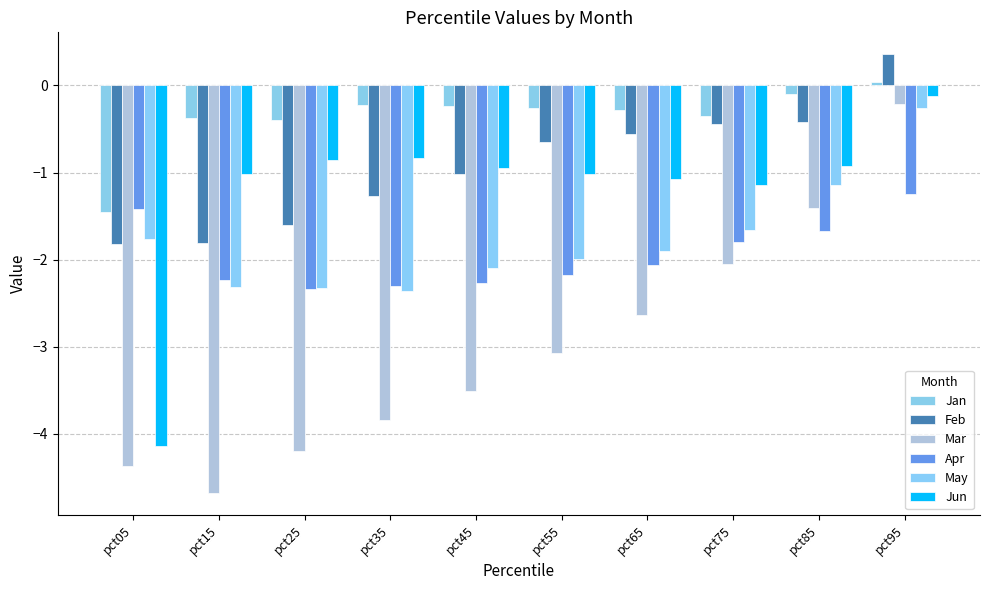

What is the sum of all Jun values?

-12.1